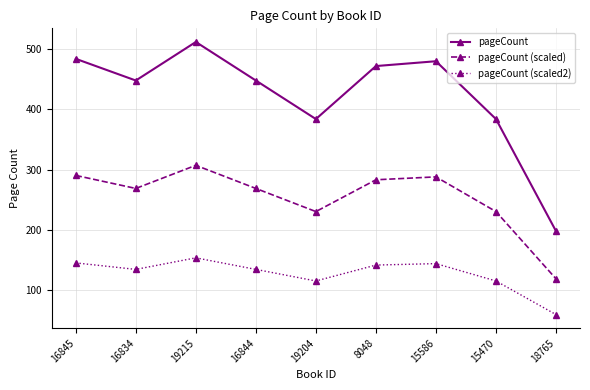

What is the average value of the pageCount (scaled2) series?

127.0